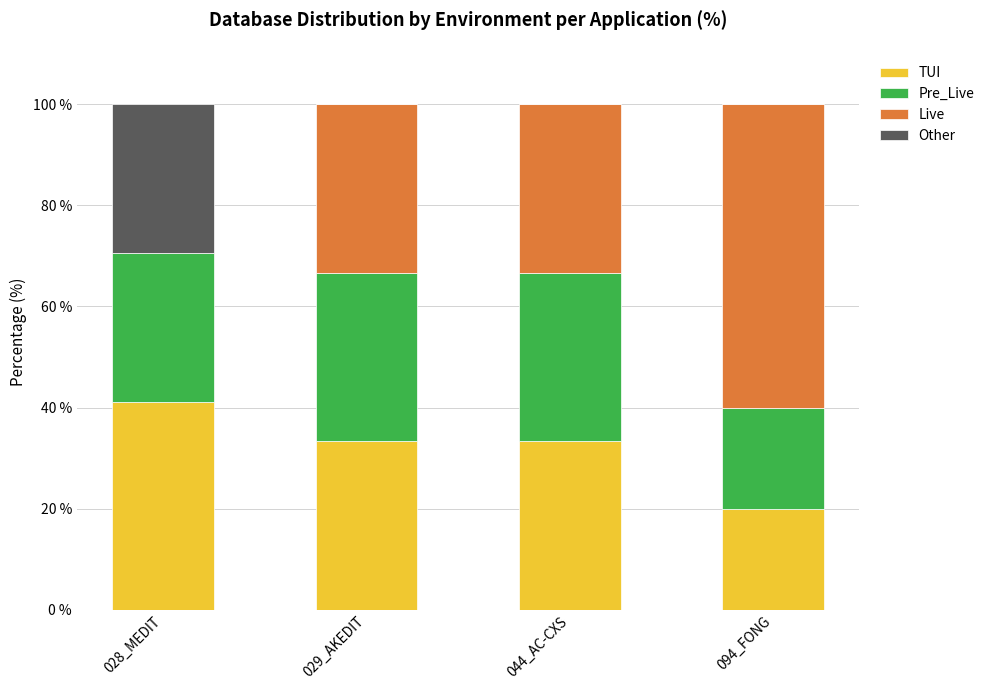

Reading right to left, transcribe the values for TUI.

094_FONG=20.0	044_AC-CXS=33.3	029_AKEDIT=33.3	028_MEDIT=41.2